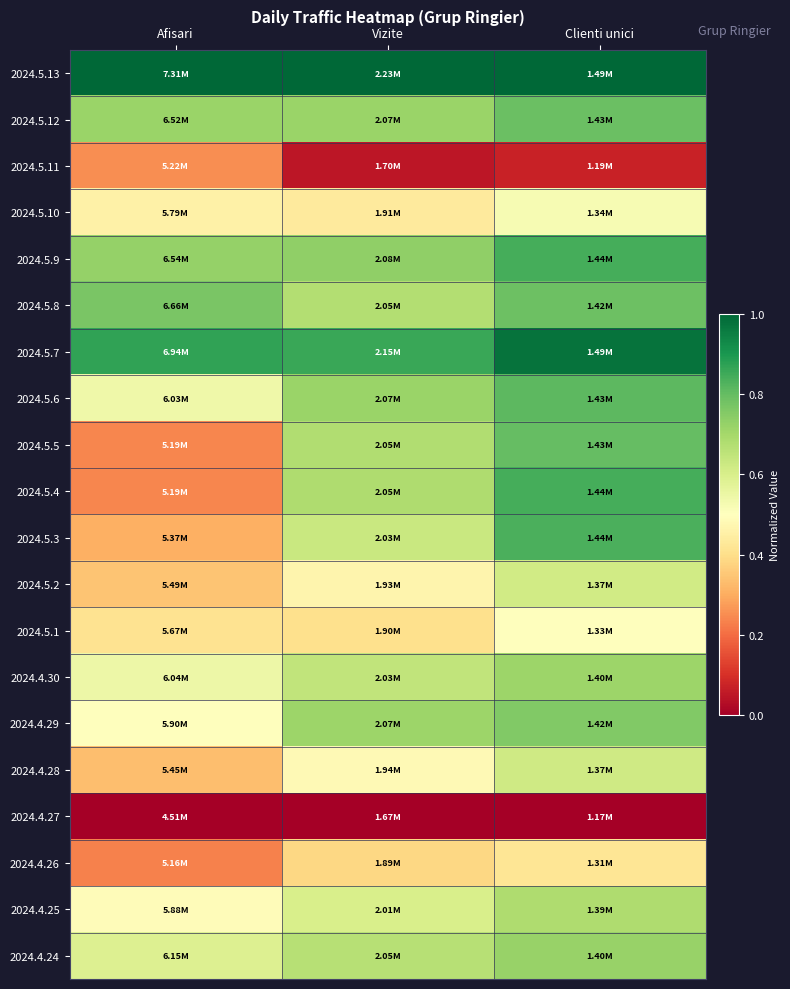

Rank the series by their maximum value, from lowest to highest.

2024.4.27, 2024.5.11, 2024.4.26, 2024.5.1, 2024.5.10, 2024.5.2, 2024.4.28, 2024.4.25, 2024.4.30, 2024.4.24, 2024.4.29, 2024.5.8, 2024.5.12, 2024.5.5, 2024.5.6, 2024.5.3, 2024.5.4, 2024.5.9, 2024.5.7, 2024.5.13